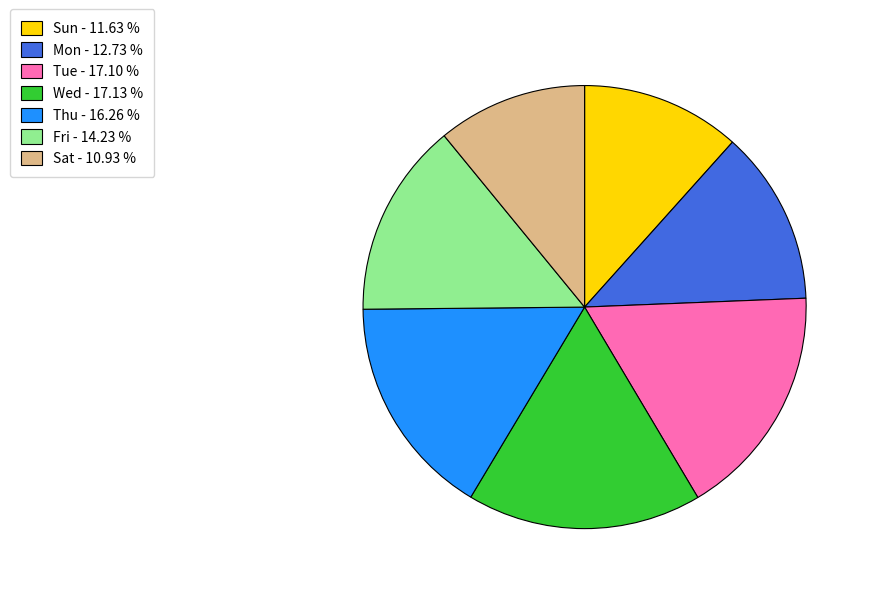

Is the sum of Wed and Sat greater than half?

No